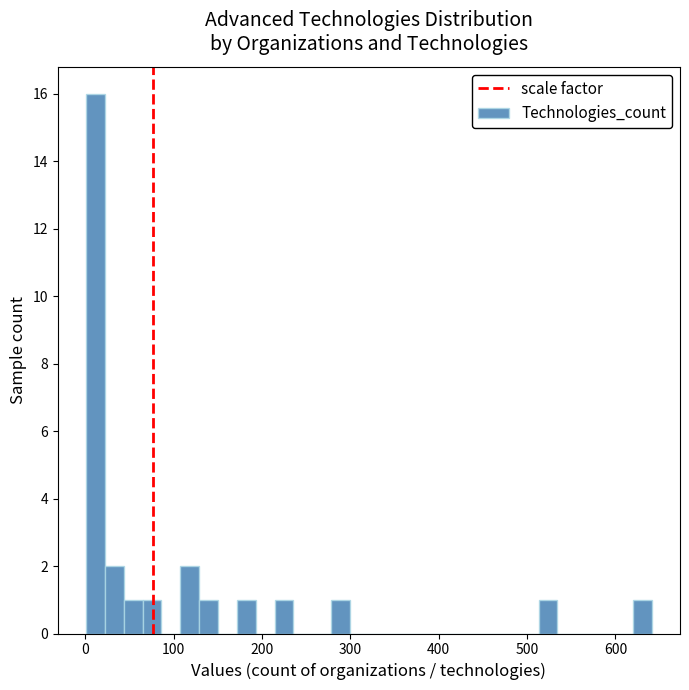

Read against the x-axis, roughly where is the centre of the tallest bar?

10